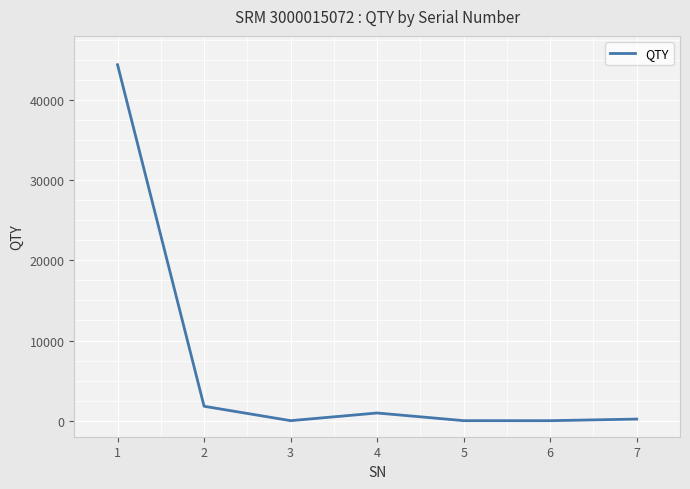

Read the value at 1, to the nearest 100.

44400